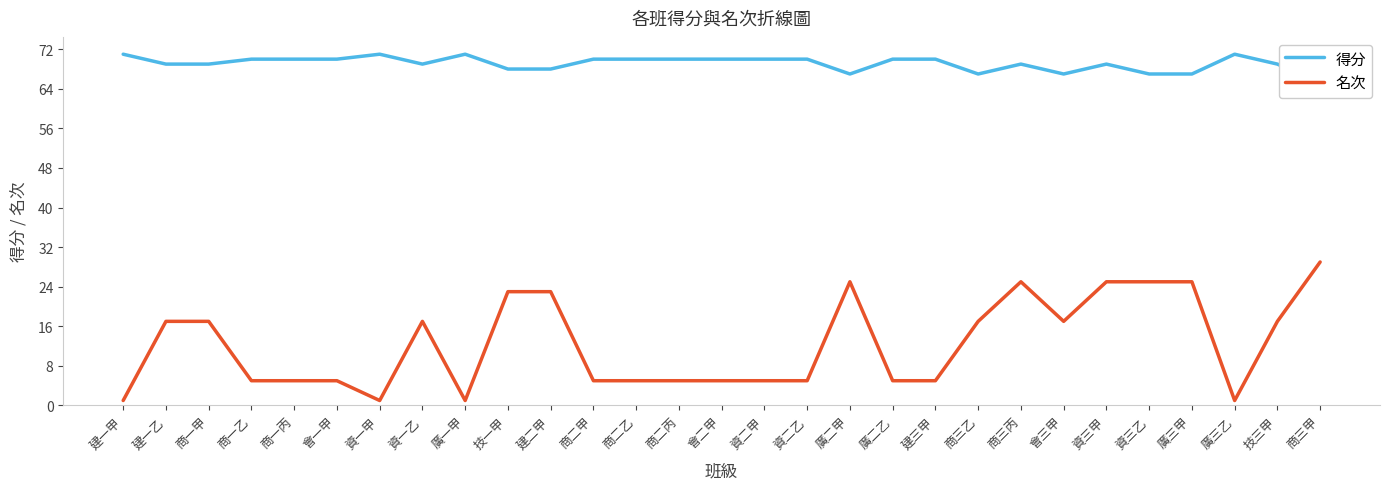

What position from the right is 建三甲?

10